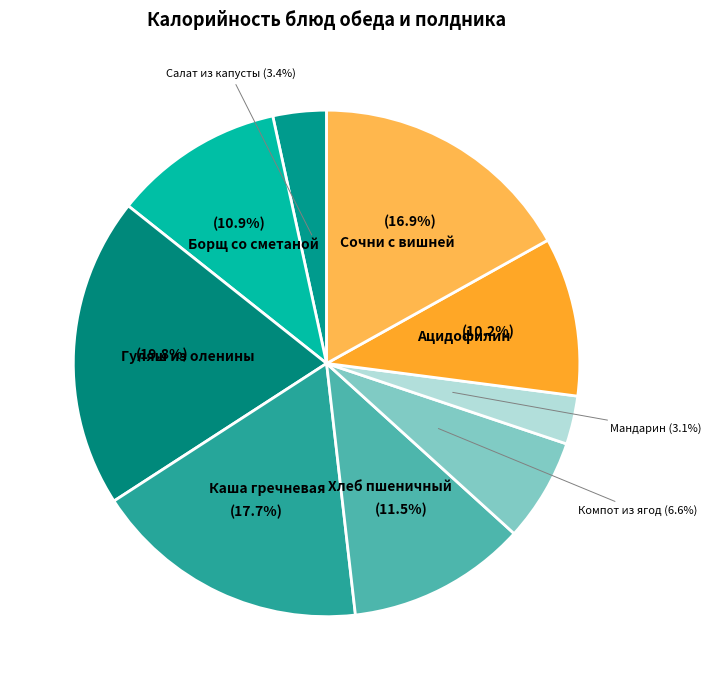

What percentage is the Гуляш из оленины slice, to the nearest percent?

20%